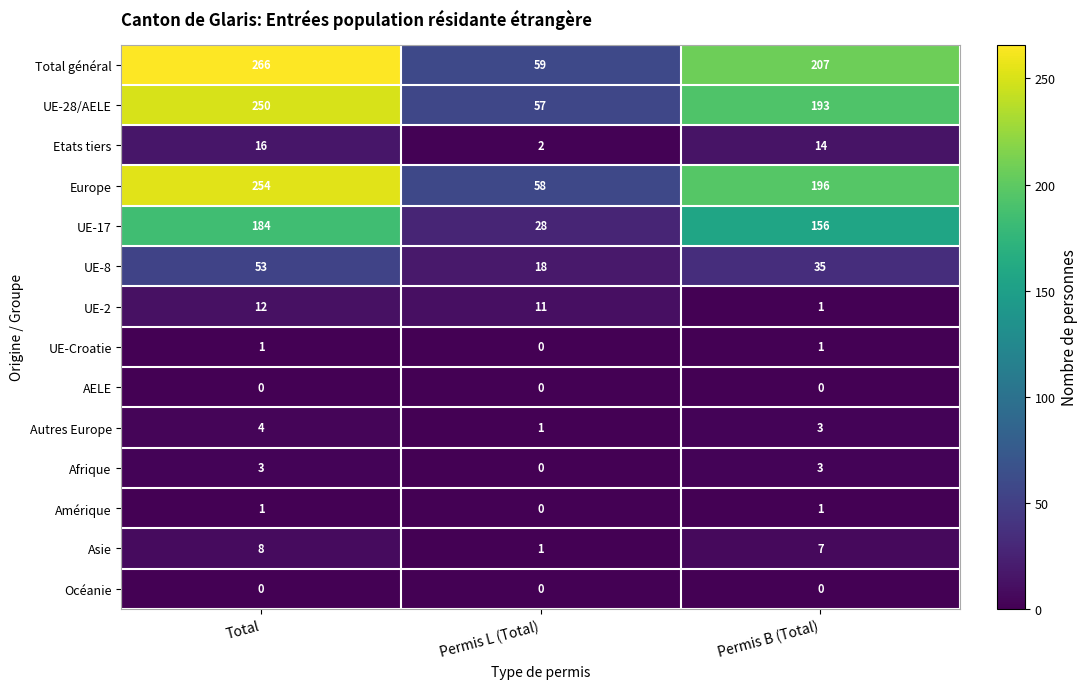

What is the difference between the maximum and minimum values in the Afrique series?

3